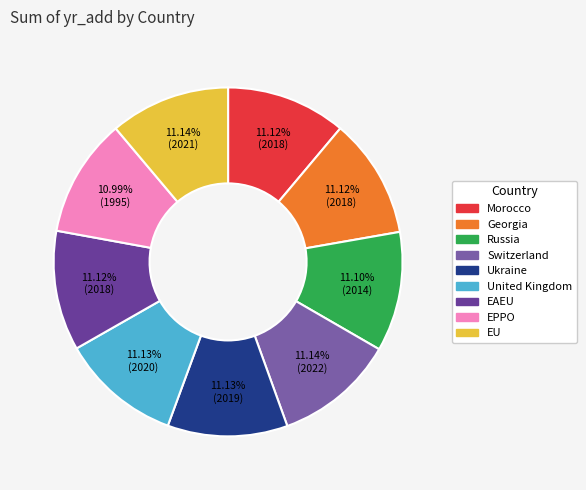

Rank the categories by value from lowest to highest.

EPPO, Russia, Morocco, Georgia, EAEU, Ukraine, United Kingdom, EU, Switzerland